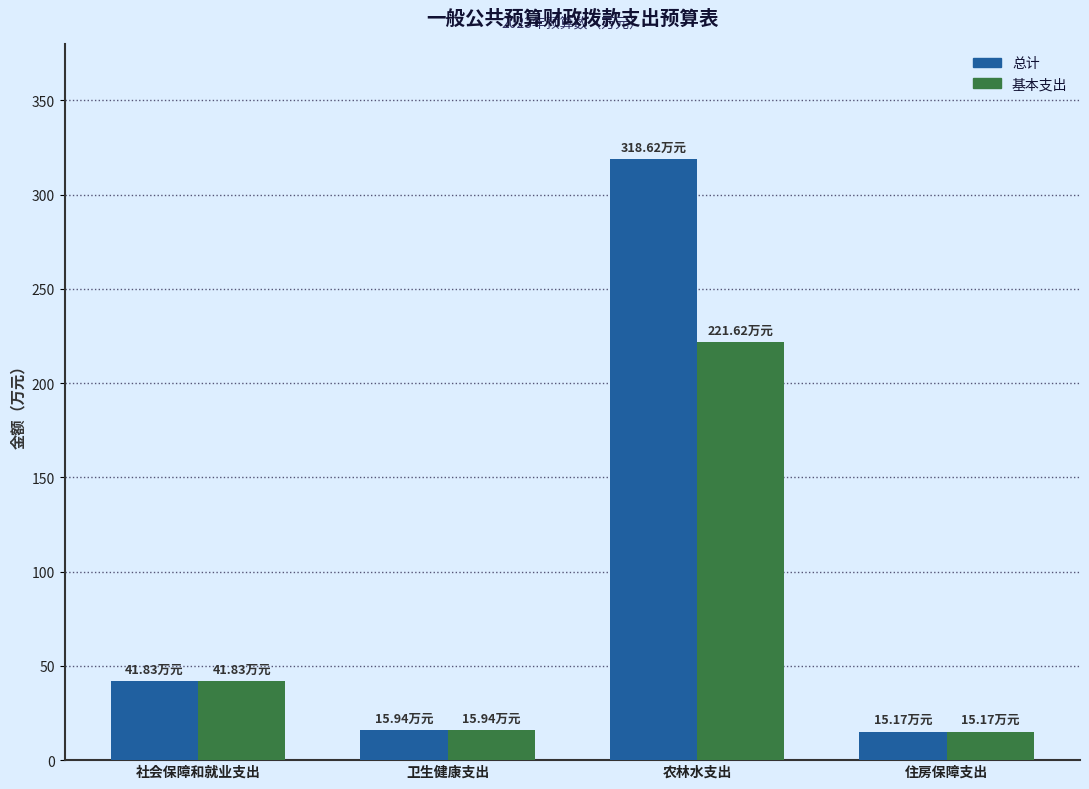

What is the spread (max minus min) of values at 农林水支出?

97.0